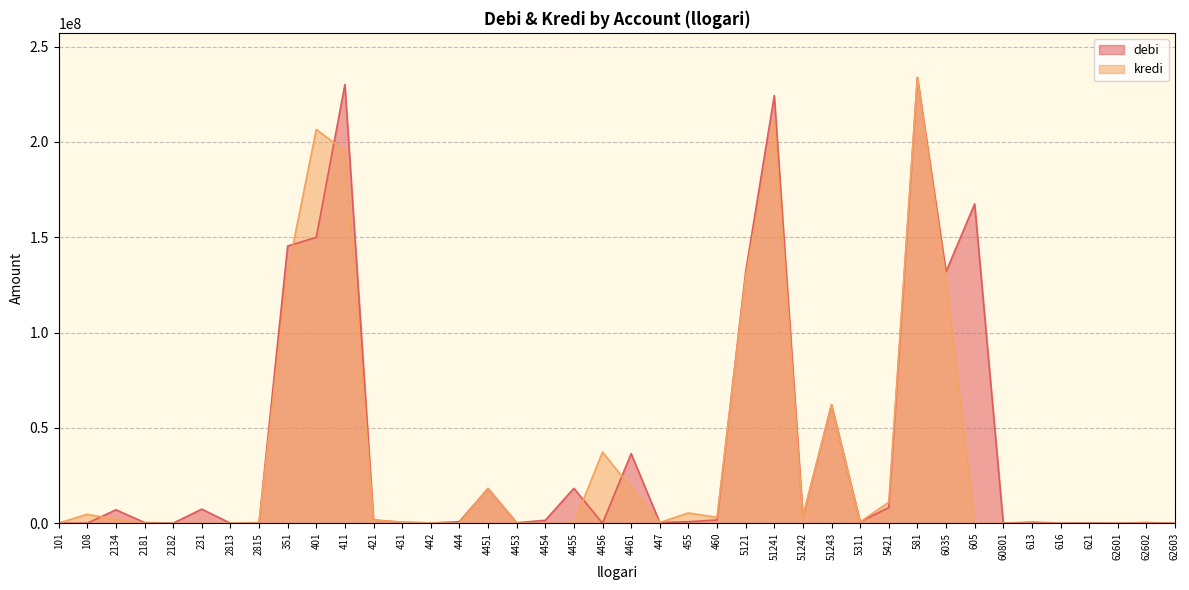

How many data points in debi are less than 783819?

20